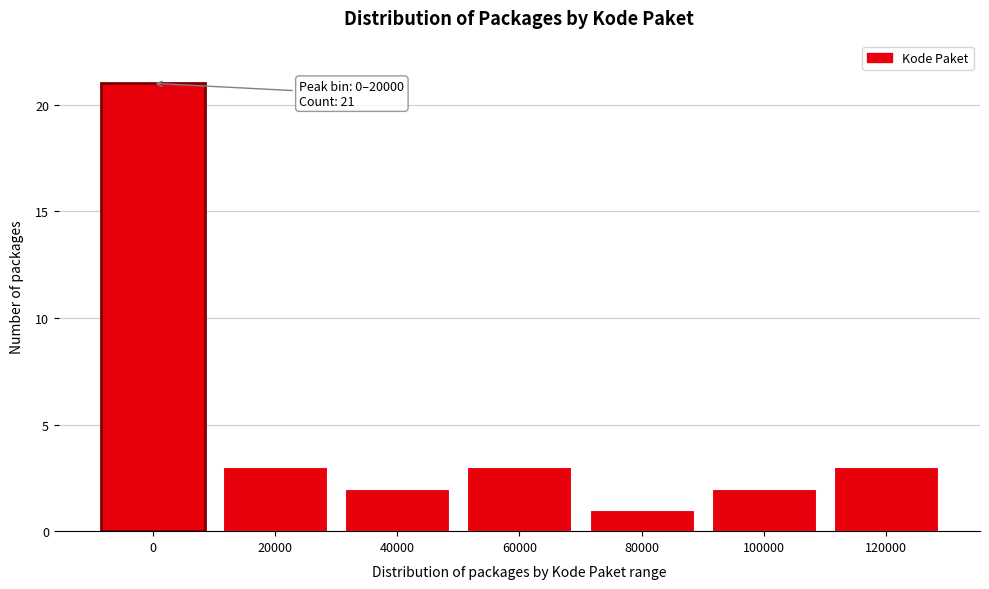

Reading left to right, list all the values displayed in this chart.

0=21	20000=3	40000=2	60000=3	80000=1	100000=2	120000=3